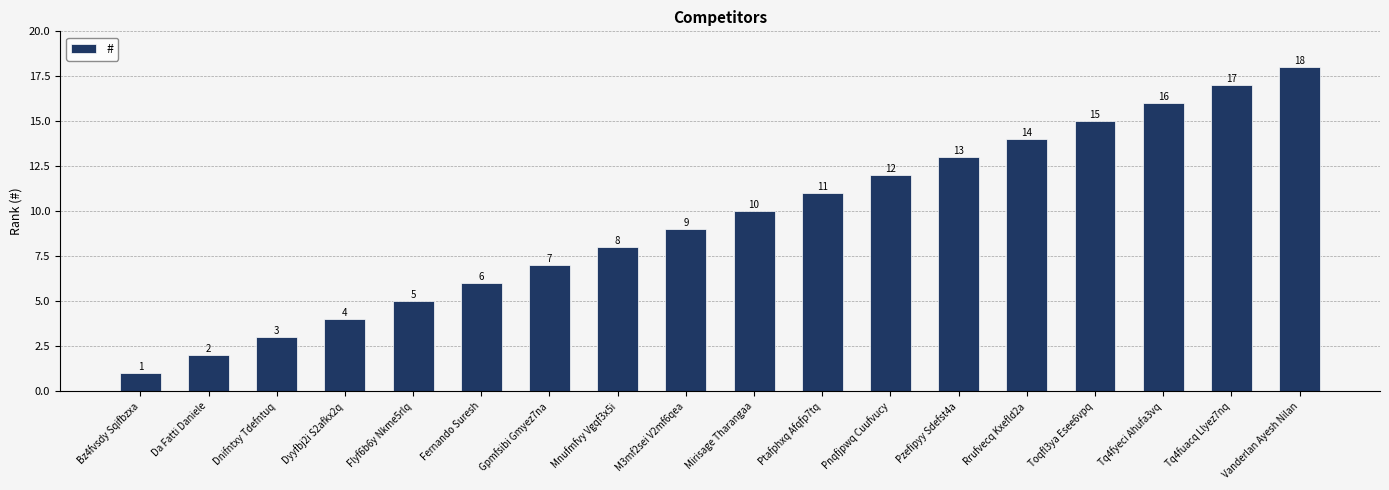

How many bars are there in total?

18